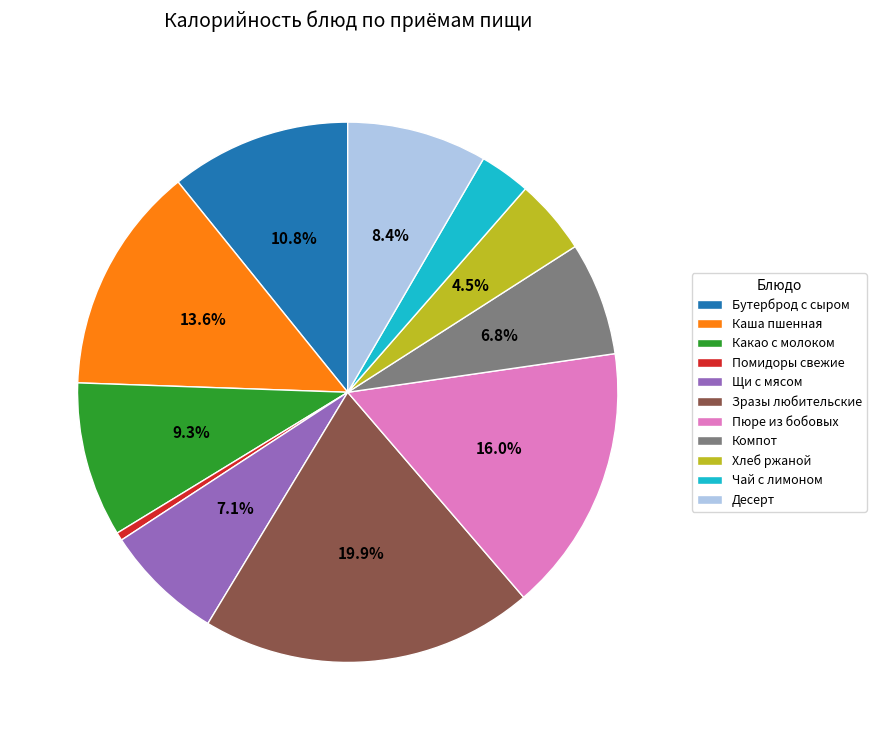

What is the ratio of the value at Какао с молоком to the value at Зразы любительские?

0.5